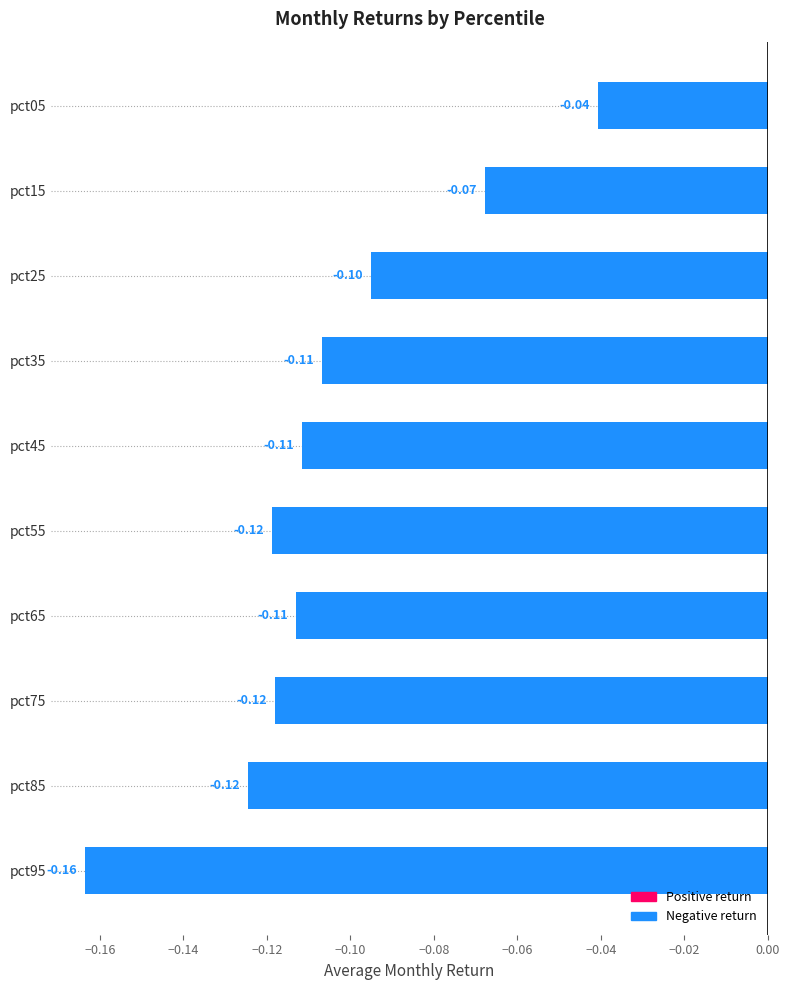

Count the number of data series in this chart.

1